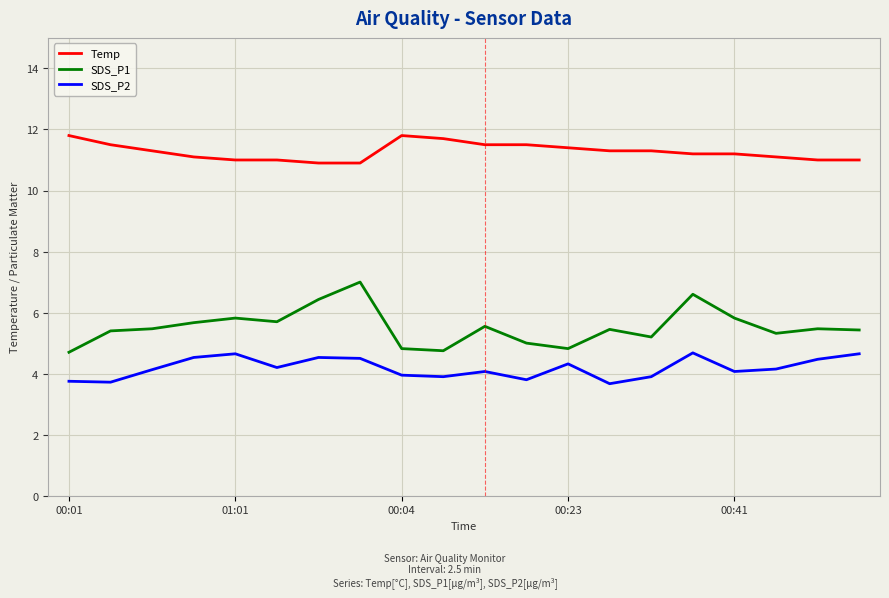

True or false: SDS_P2 and SDS_P1 intersect in this chart.

False